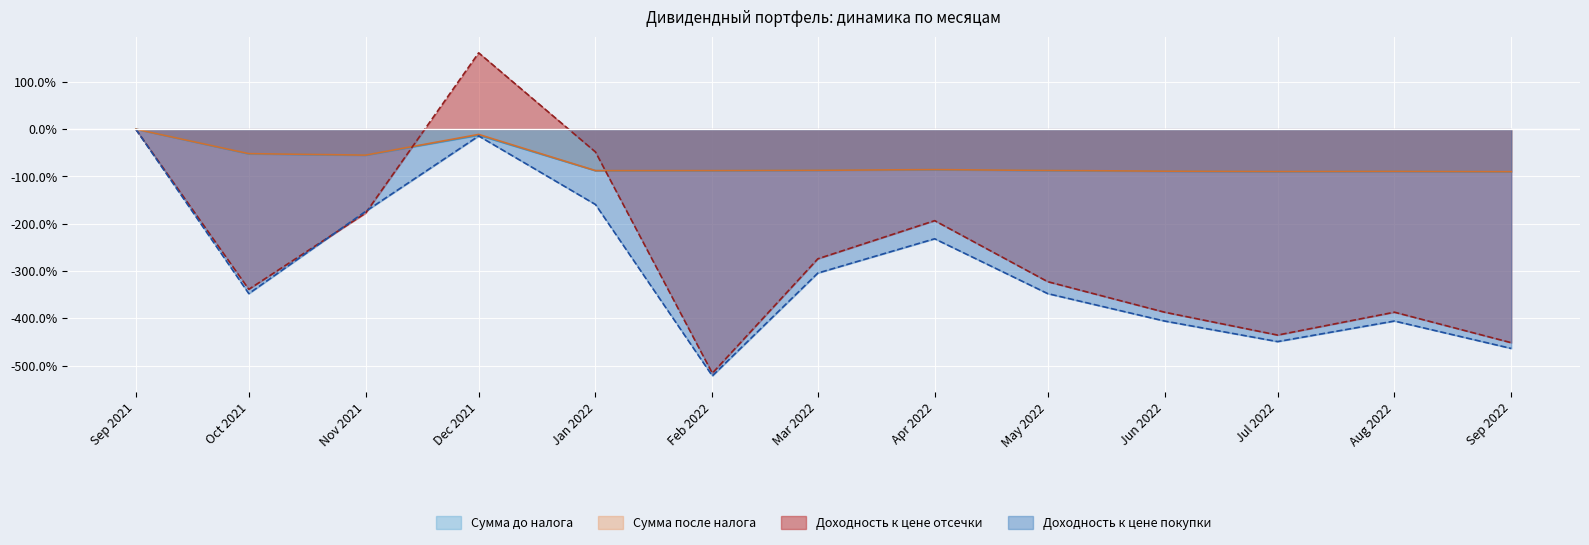

What is the spread (max minus min) of values at Jun 2022?

316.9